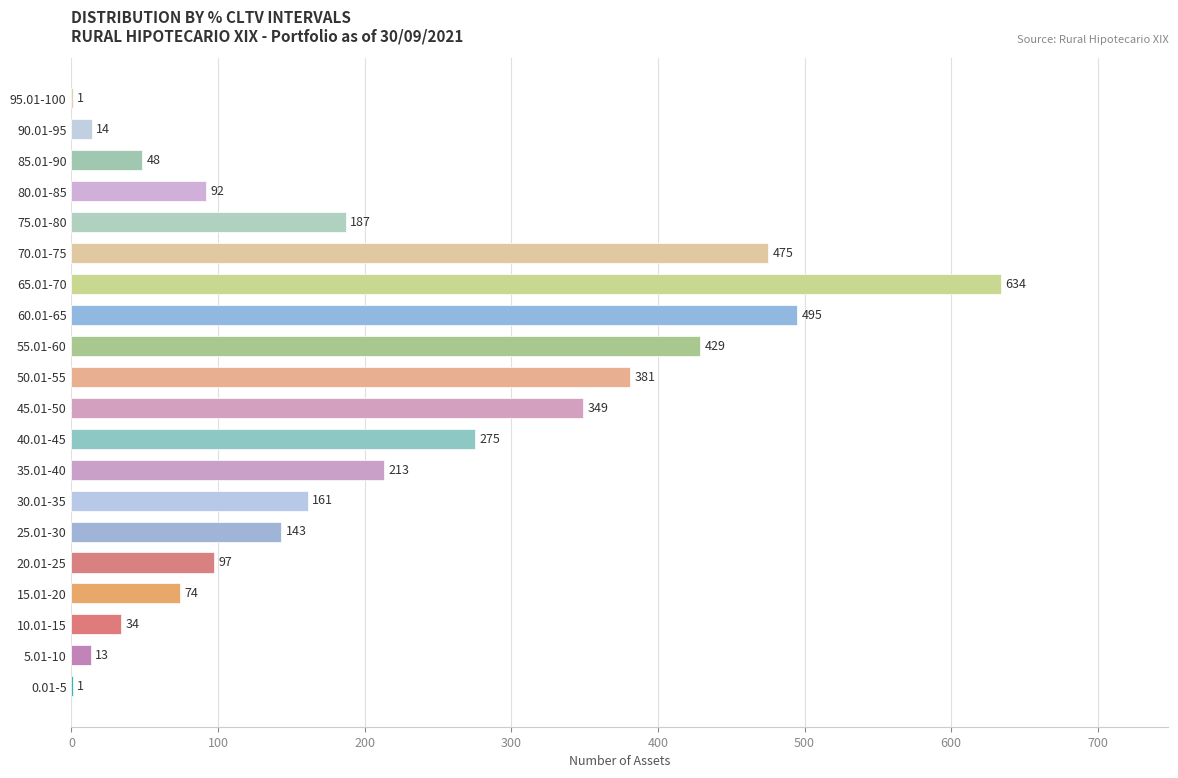

What is the approximate value at 85.01-90, to the nearest 10?

50